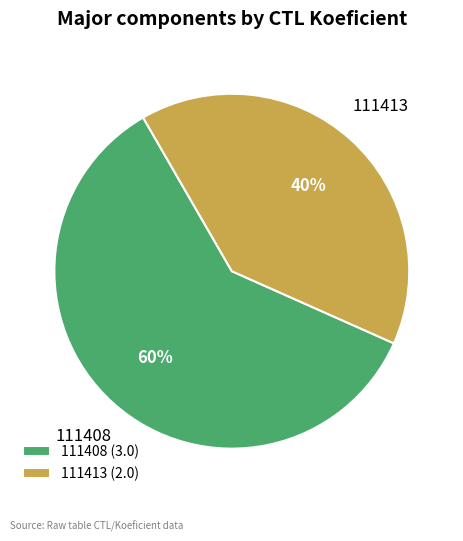

Is it true that 111408 is 49% of the pie?

False